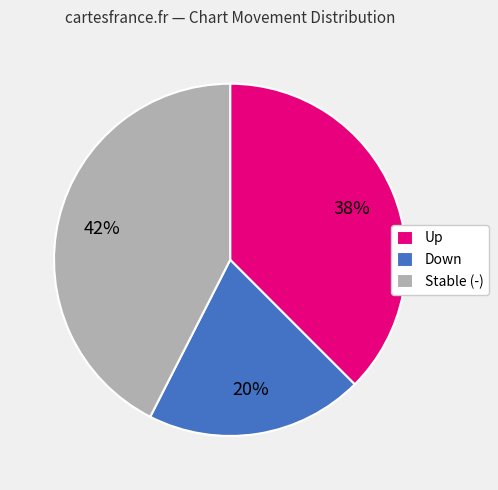

Which has a higher value, Stable (-) or Up?

Stable (-)